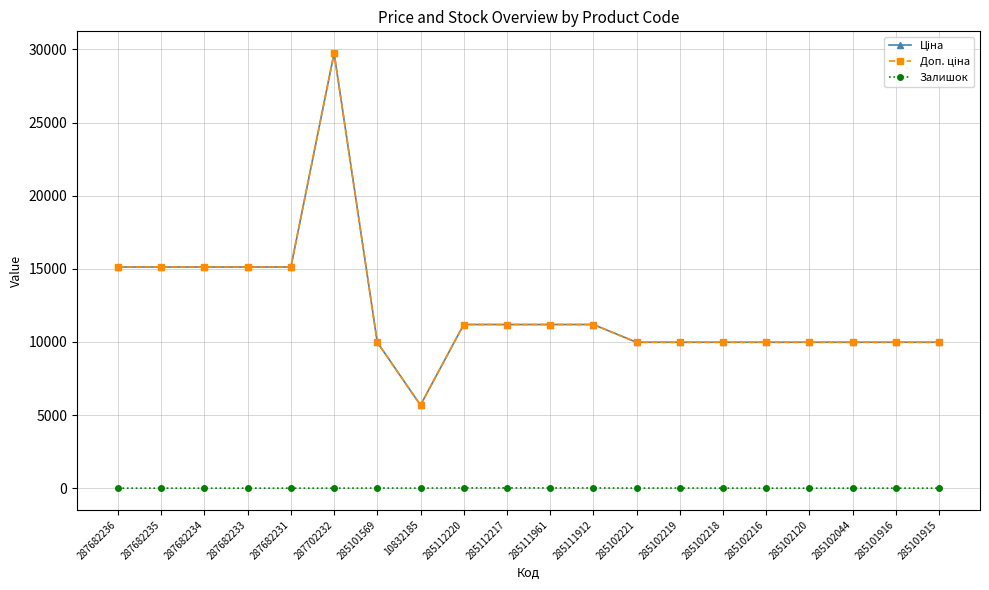

How many lines are shown in the chart?

3